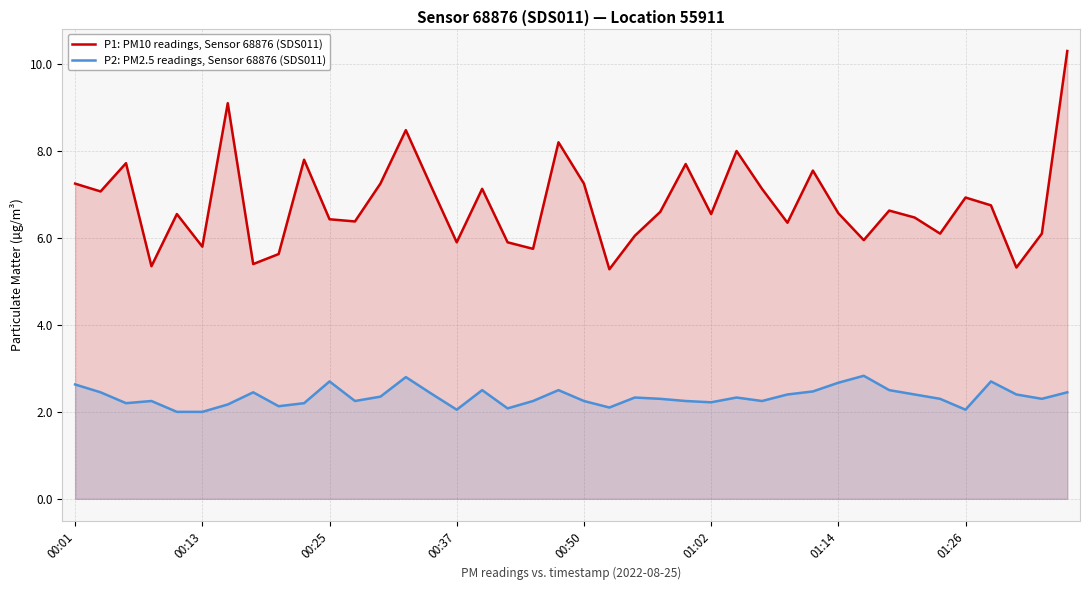

What is the average value of the P2: PM2.5 readings, Sensor 68876 (SDS011) series?

2.3